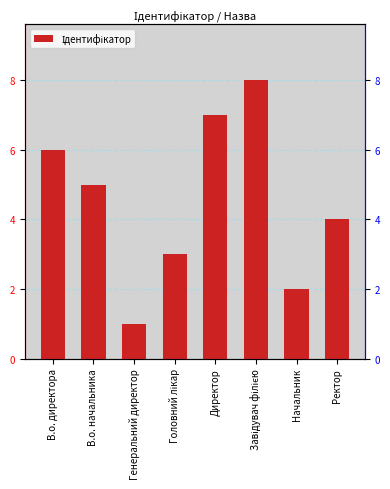

Count the number of categories in the chart.

8